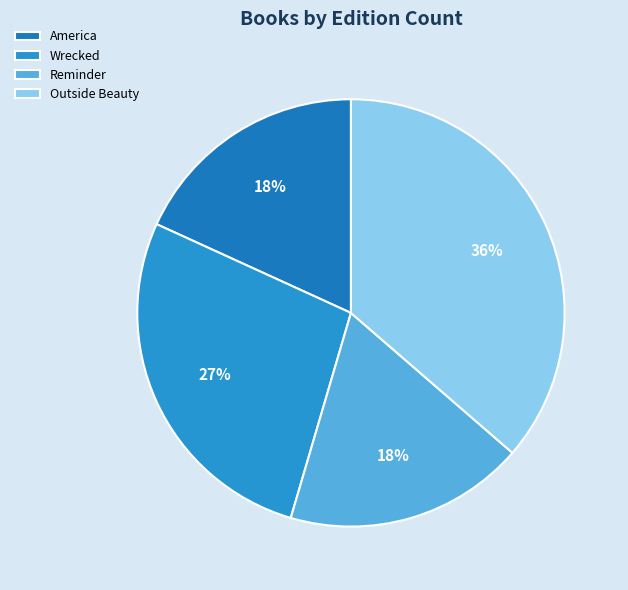

Which category has the biggest portion of the pie?

Outside Beauty